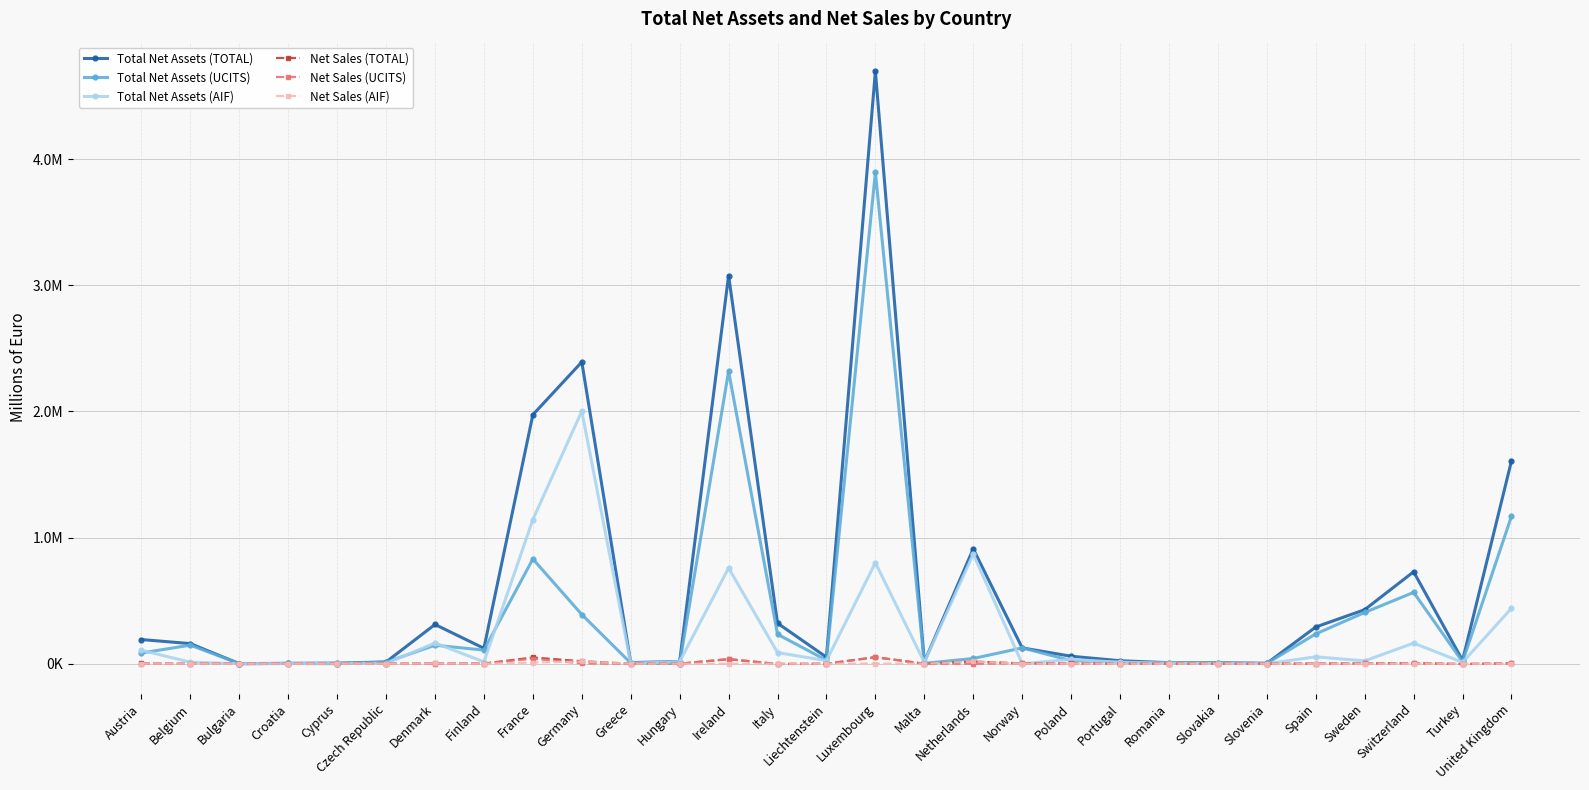

Reading left to right, what are all the values shown in this chart?

Total Net Assets (TOTAL): 191707.6	159444.1	804.7	2868.2	4854.0	13977.9	311095.8	122305.9	1973680.0	2391766.5	8997.5	17598.8	3077397.0	321258.6	51832.3	4696186.0	13763.9	910681.0	125504.2	59279.5	23648.1	7984.1	7491.2	3134.8	291132.0	428495.2	728807.6	26166.5	1608988.4
Total Net Assets (UCITS): 84827.3	147291.7	796.7	2285.3	363.0	12412.9	146710.5	107908.2	830427.0	390036.8	5566.4	1107.3	2318645.0	233159.5	27502.7	3895830.0	2884.8	41464.0	125504.2	24834.6	12538.4	3804.2	5333.5	2971.0	236430.0	406123.0	565550.0	15065.5	1169717.0
Total Net Assets (AIF): 106880.3	12152.4	8.0	582.9	4491.0	1565.0	164385.3	14397.7	1143253.0	2001729.7	3431.0	16491.5	758752.0	88099.1	24329.7	800356.0	10879.1	869217.0	0.0	34444.8	11109.7	4180.0	2157.6	163.8	54702.0	22372.2	163257.6	11101.1	439271.4
Net Sales (TOTAL): 2379.2	0.0	6.0	64.9	-56.0	115.2	3829.0	1334.9	49400.0	19776.4	96.9	466.0	35948.0	-2019.0	-65.5	52033.0	-28.8	17321.0	2733.1	2044.9	519.6	-8.8	86.6	45.8	855.0	2653.2	4690.6	-2251.2	3353.7
Net Sales (UCITS): 1138.0	0.0	6.0	64.9	4.0	70.3	1140.3	1260.8	40300.0	2126.7	96.9	7.4	36865.0	-1994.5	-155.6	51104.0	-7.4	-340.0	2733.1	1381.3	524.5	-15.7	41.5	45.8	1193.0	2415.0	3733.1	-2280.8	3292.8
Net Sales (AIF): 1241.2	0.0	0.0	0.0	-60.0	44.8	2688.7	74.1	9100.0	17649.7	0.0	458.6	-917.0	-24.5	90.2	929.0	-21.4	17661.0	0.0	663.6	-4.8	6.9	45.1	0.0	-338.0	238.2	957.5	29.6	60.9